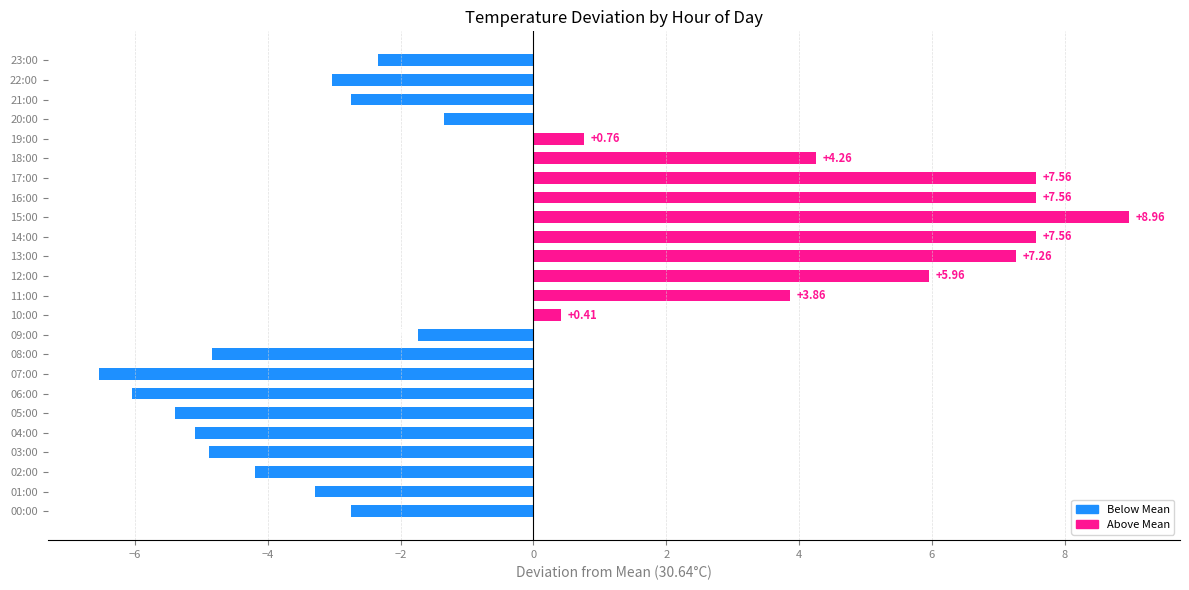

What is the ratio of the value at 13:00 to the value at 18:00?

1.7